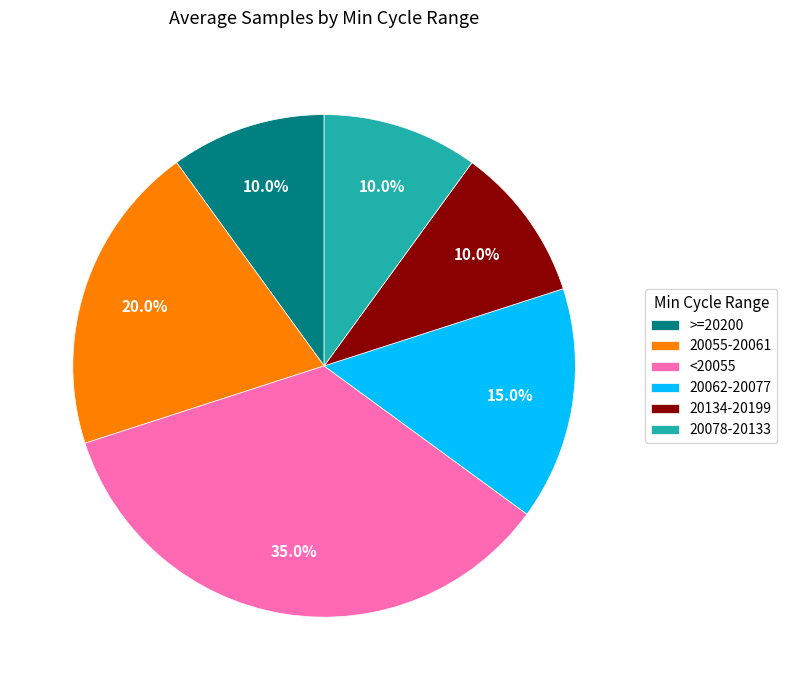

To the nearest percent, what is the average slice percentage?

17%